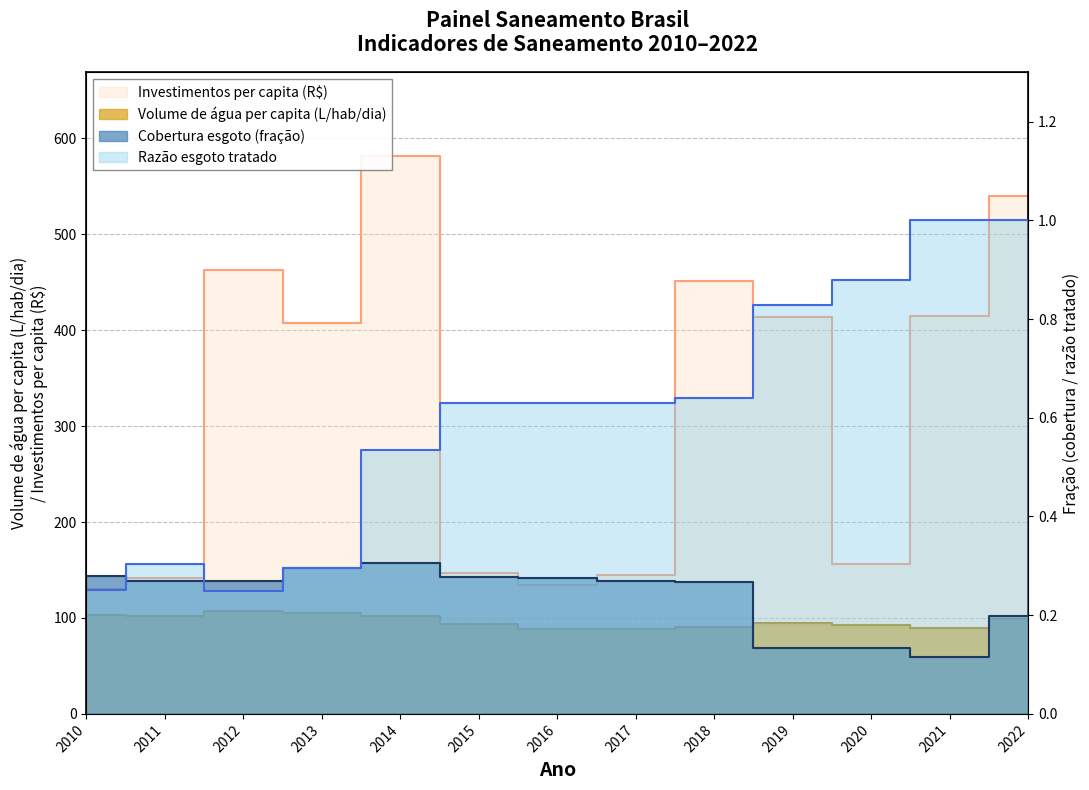

Rank the series by their maximum value, from highest to lowest.

Investimentos per capita (R$), Volume de água per capita (L/hab/dia), Razão esgoto tratado, Cobertura esgoto (fração)